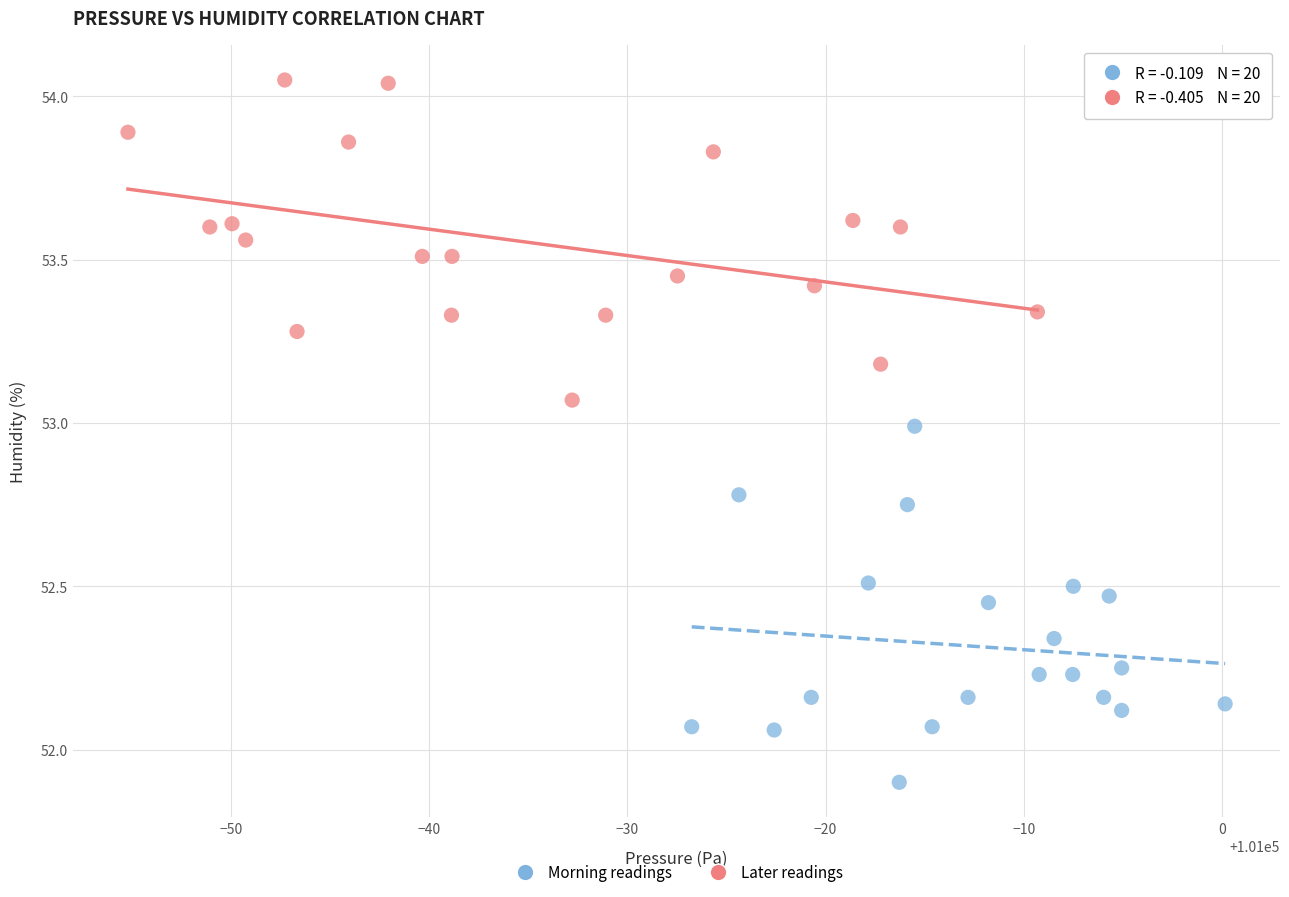

Which series has the largest Y range (max minus min)?

Morning readings